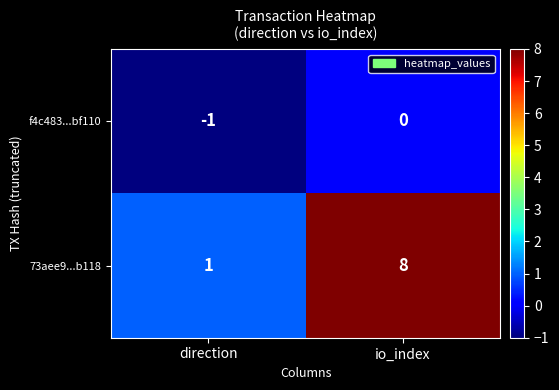

At which category is the sum across all series the highest?

io_index